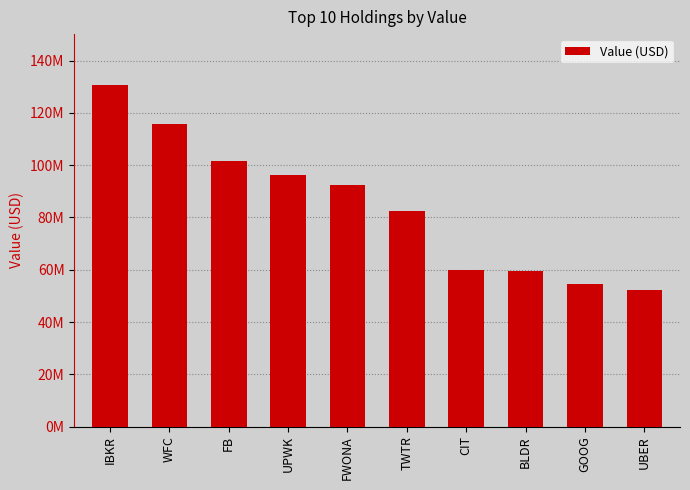

Approximately how many times larger is the value at FB compared to FWONA?

1.1